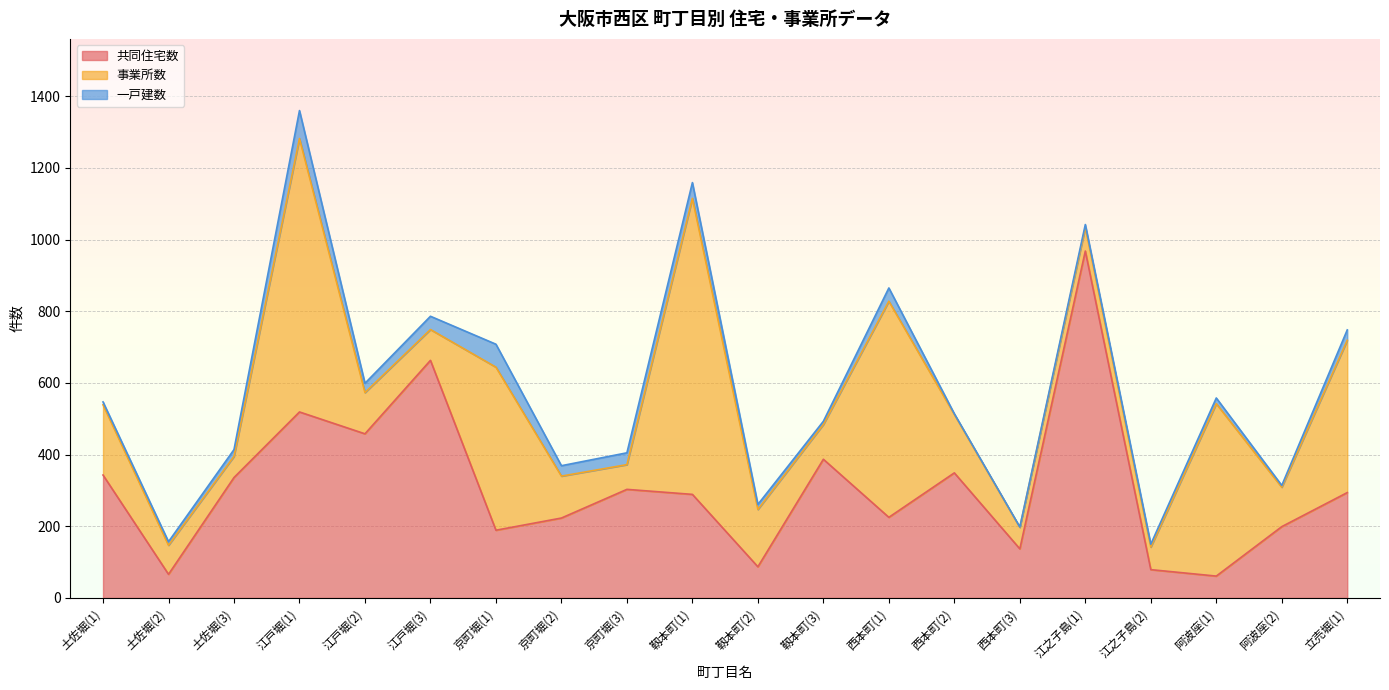

What is the approximate value of 共同住宅数 at 京町堀(2), to the nearest 10?

220